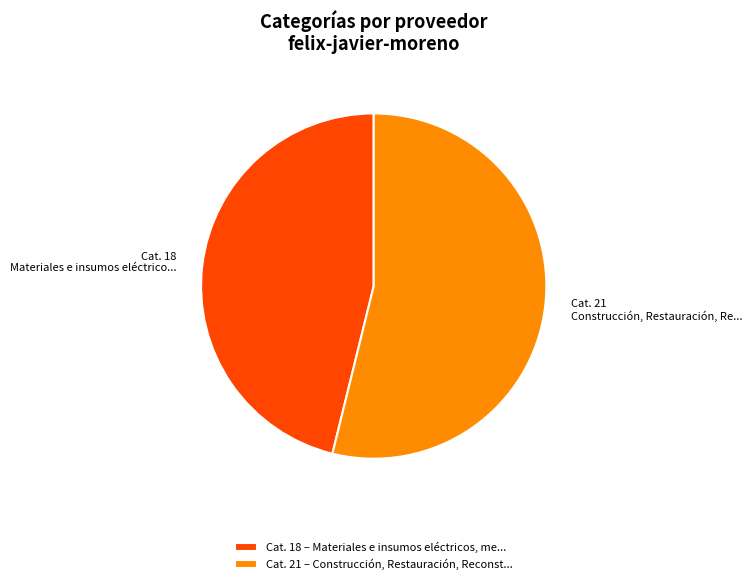

True or false: Cat. 21 – Construcción, Restauración, Reconst... accounts for 54% of the total.

True